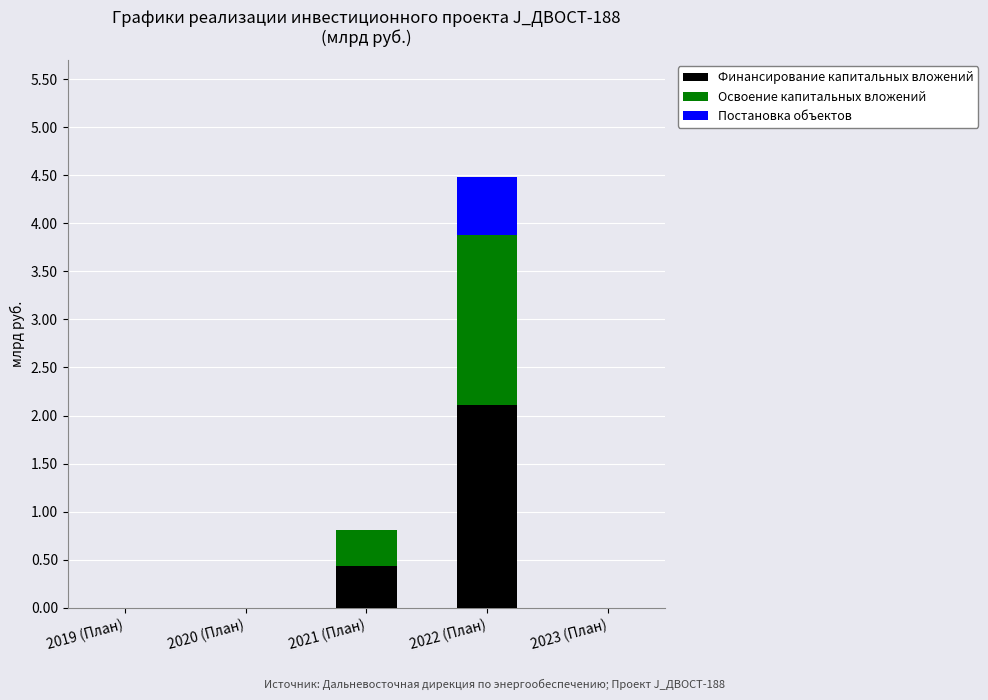

True or false: Финансирование капитальных вложений has a value of 0.0 at 2019 (План).

True